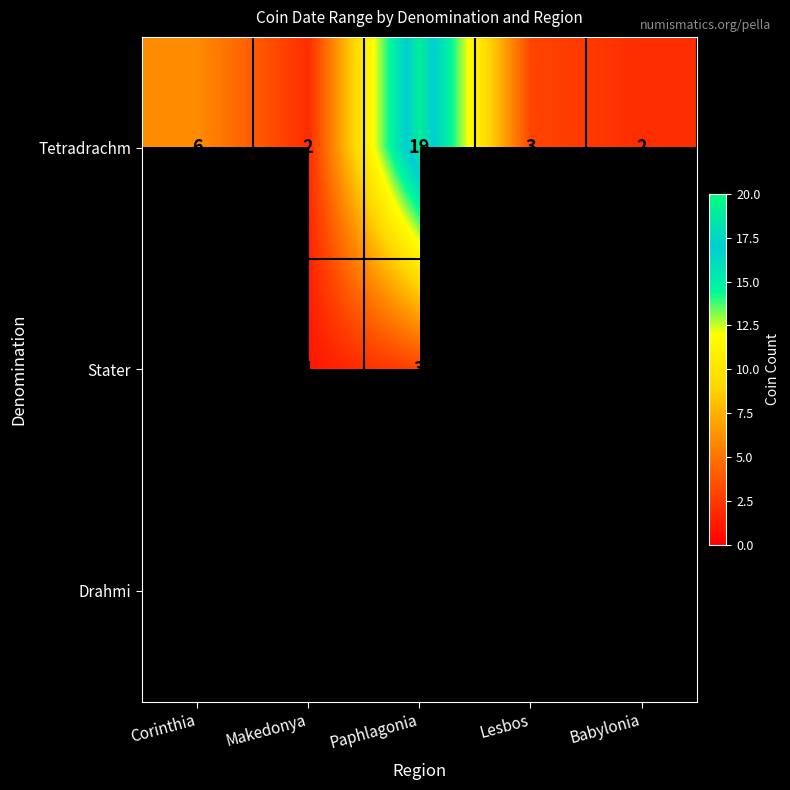

The value of Drahmi at Makedonya is 3. True or false?

False